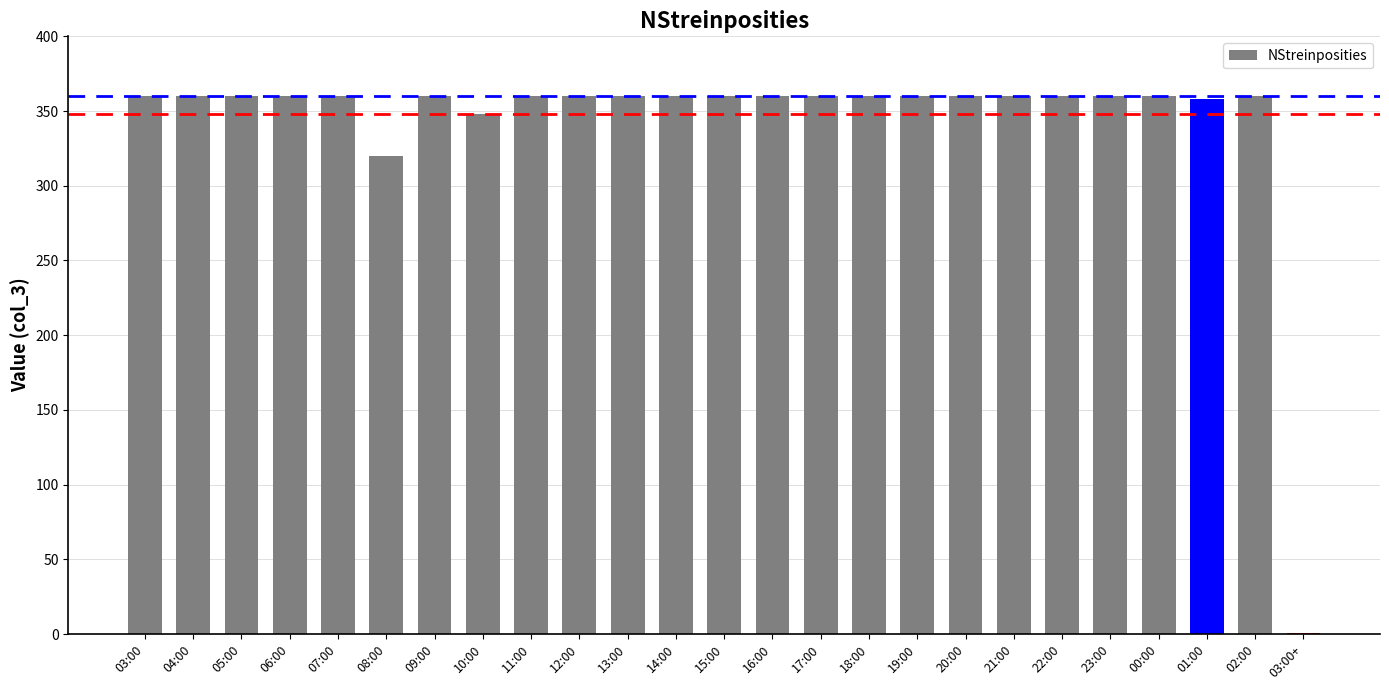

Is it true that the value at 21:00 is 211?

False